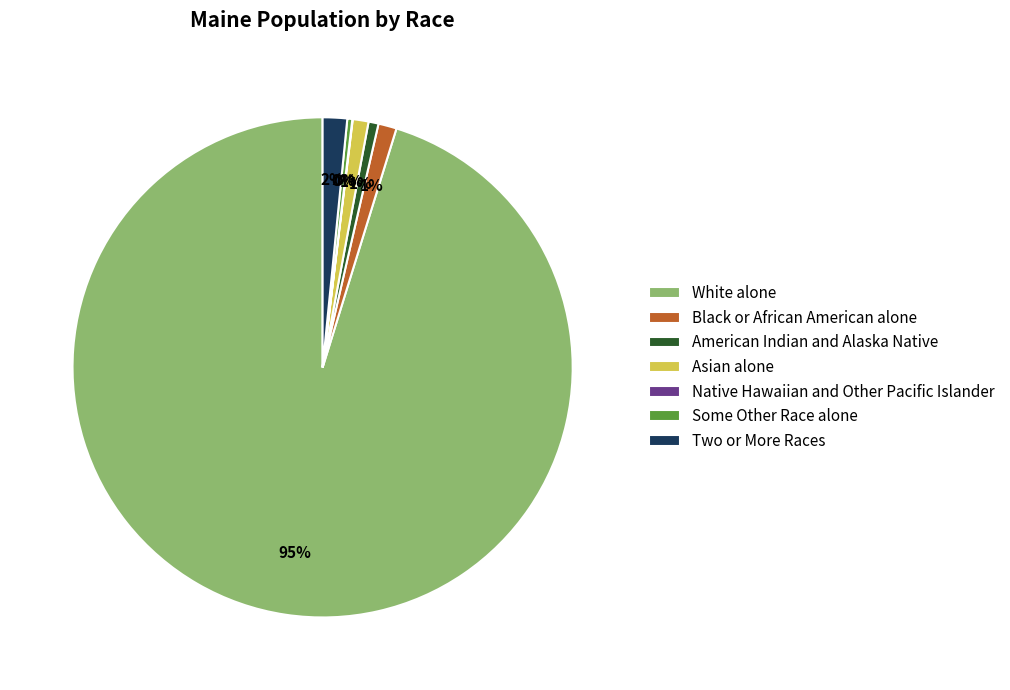

Is American Indian and Alaska Native the majority of the pie?

No